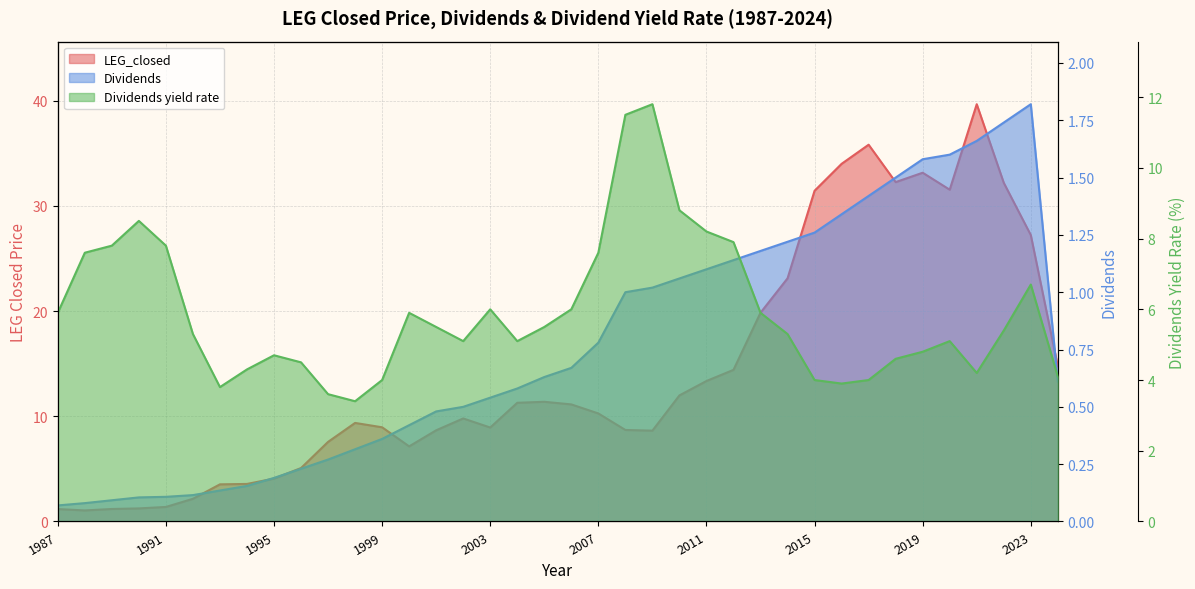

Reading left to right, extract all data points from this chart.

LEG_closed: 1.2	1.0	1.2	1.2	1.4	2.2	3.5	3.6	4.1	5.1	7.6	9.4	9.0	7.1	8.7	9.8	8.9	11.3	11.4	11.1	10.3	8.7	8.6	12.0	13.4	14.4	19.8	23.1	31.4	34.0	35.8	32.3	33.2	31.5	39.7	32.2	27.2	14.8
Dividends: 0.1	0.1	0.1	0.1	0.1	0.1	0.1	0.2	0.2	0.2	0.3	0.3	0.4	0.4	0.5	0.5	0.5	0.6	0.6	0.7	0.8	1.0	1.0	1.1	1.1	1.1	1.2	1.2	1.3	1.3	1.4	1.5	1.6	1.6	1.7	1.7	1.8	0.6
Dividends yield rate: 5.9	7.6	7.8	8.5	7.8	5.3	3.8	4.3	4.7	4.5	3.6	3.4	4.0	5.9	5.5	5.1	6.0	5.1	5.5	6.0	7.6	11.5	11.8	8.8	8.2	7.9	5.9	5.3	4.0	3.9	4.0	4.6	4.8	5.1	4.2	5.4	6.7	4.1